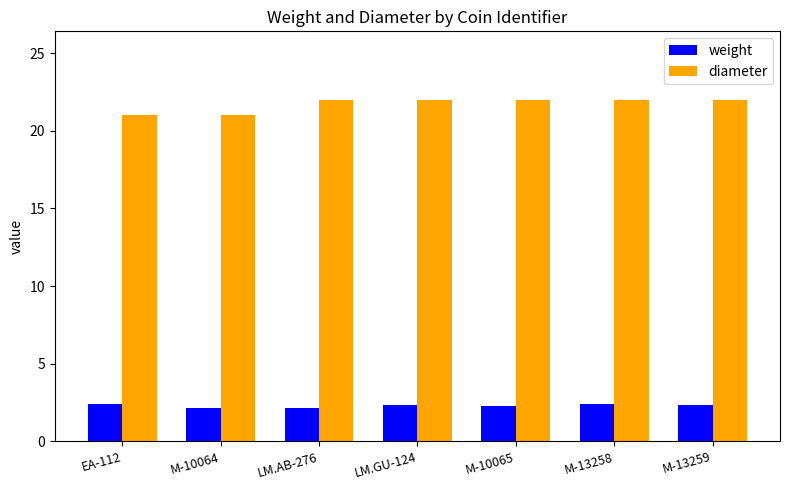

What is the total value across all series at LM.AB-276?

24.1